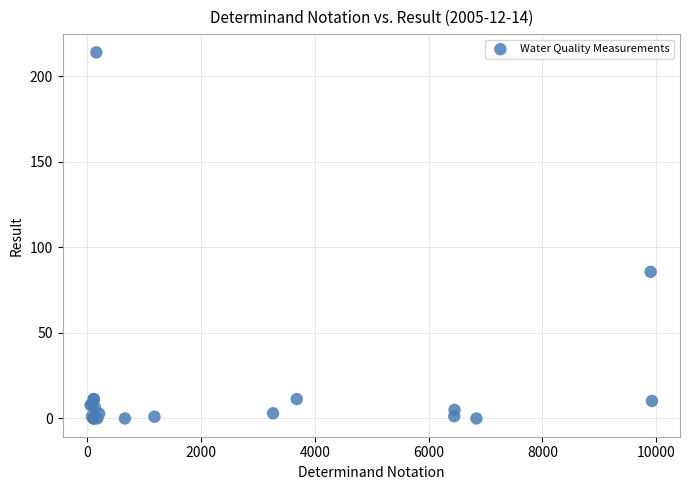

What Y value in the scatter plot is closest to 107?

85.7